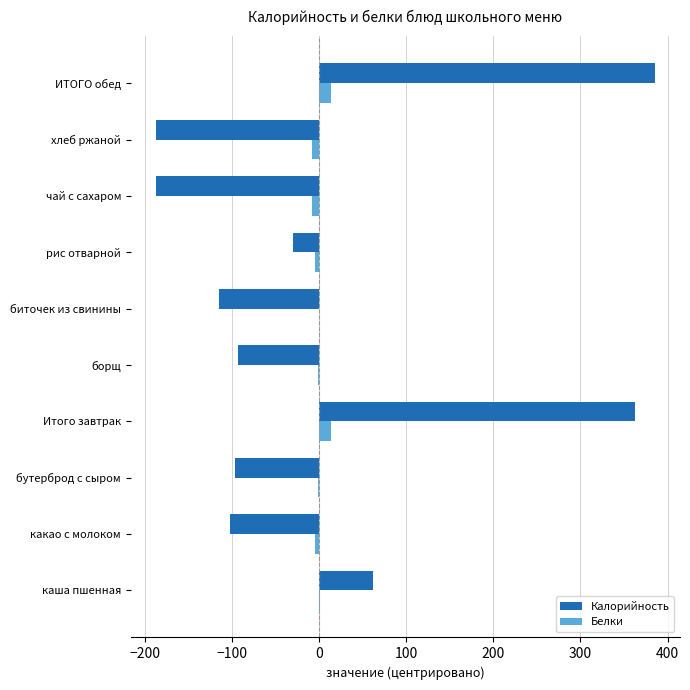

Is it true that Калорийность equals -114.5 at биточек из свинины?

True